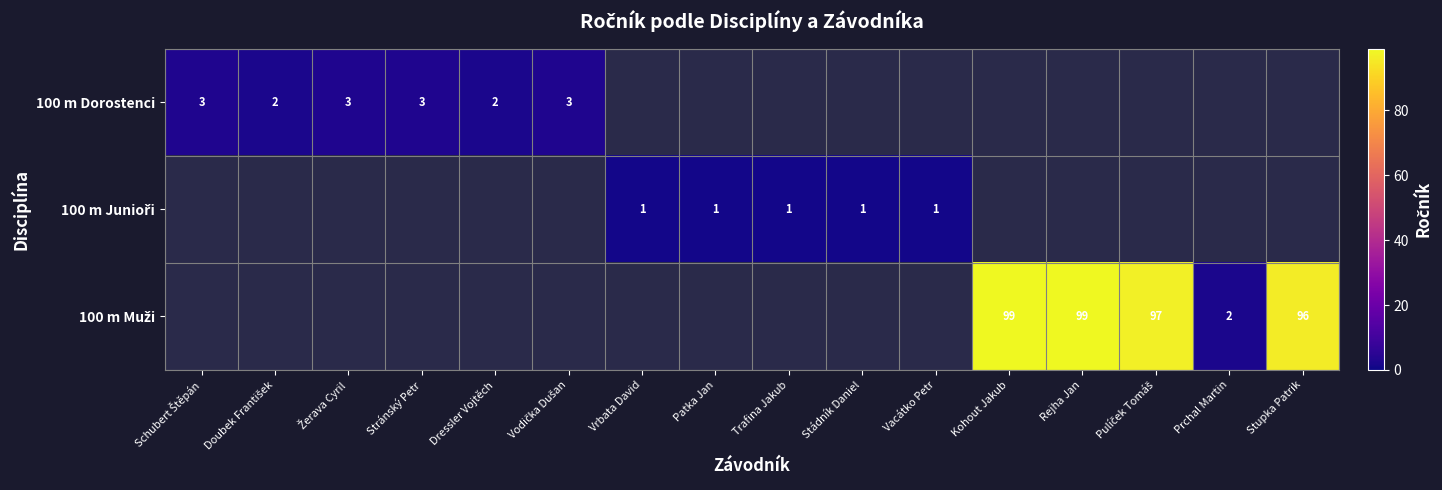

What is the sum of all 100 m Muži values?

393